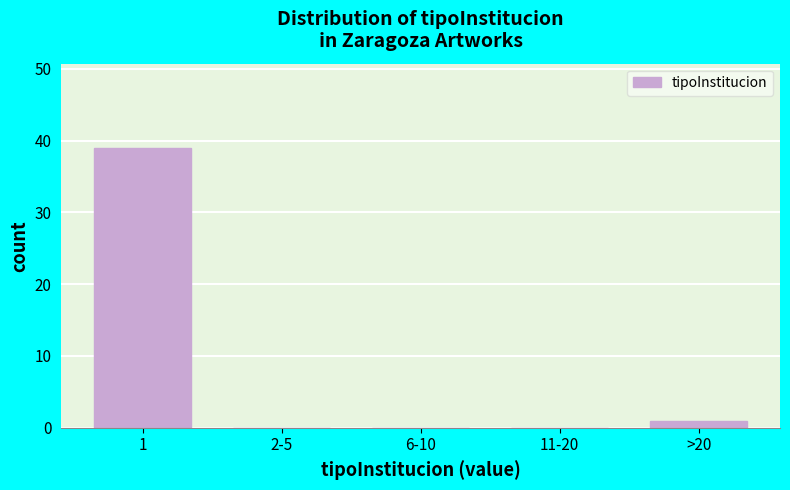

Reading left to right, list all the values displayed in this chart.

1=39	2-5=0	6-10=0	11-20=0	>20=1